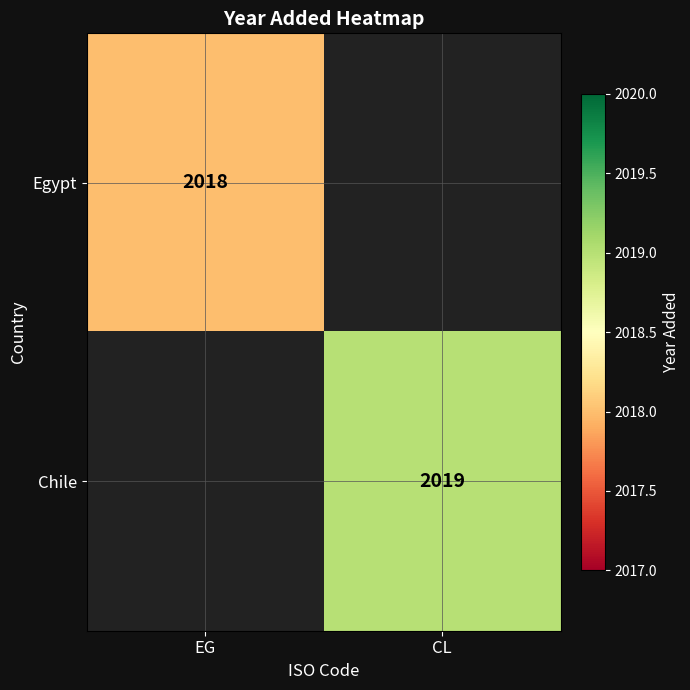

The value of Chile at CL is 856. True or false?

False